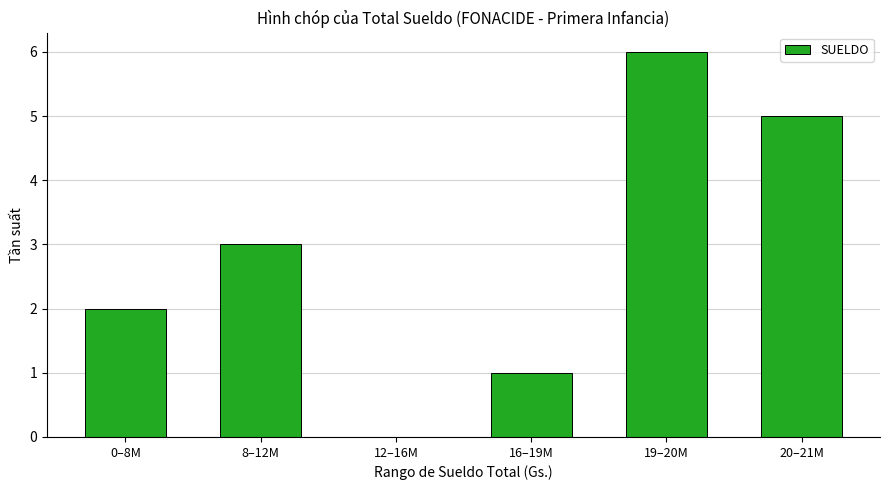

What is the change in value from 8–12M to 16–19M?

-2